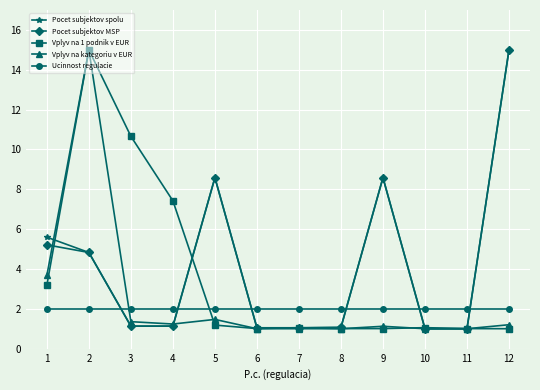

What is the spread (max minus min) of values at 4?

6.3